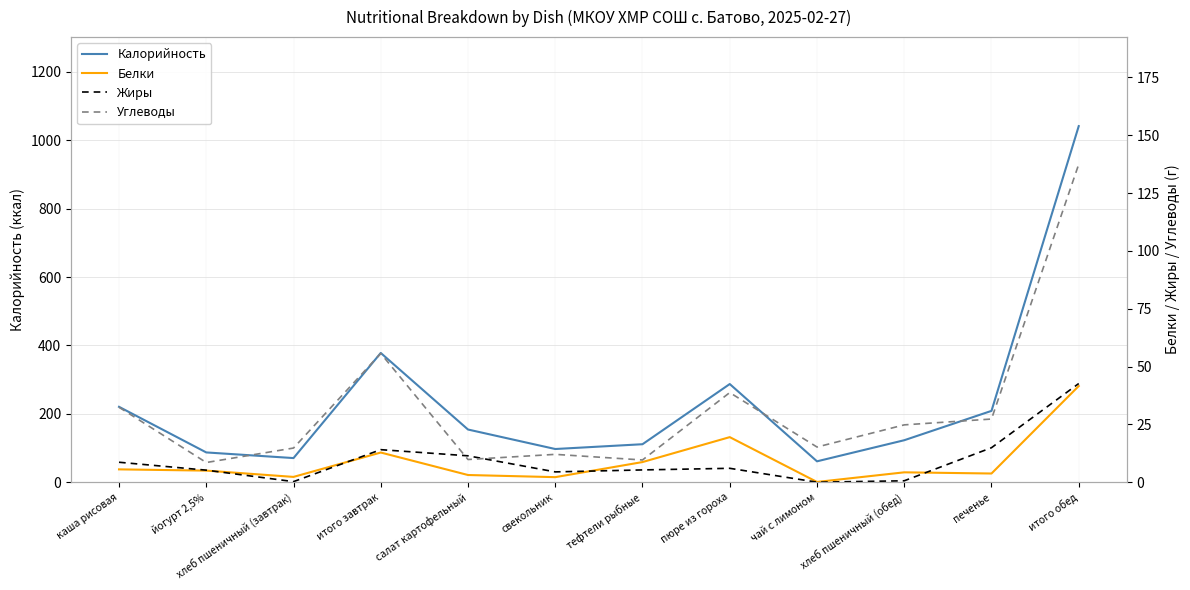

Which series has the largest total across all categories?

Калорийность